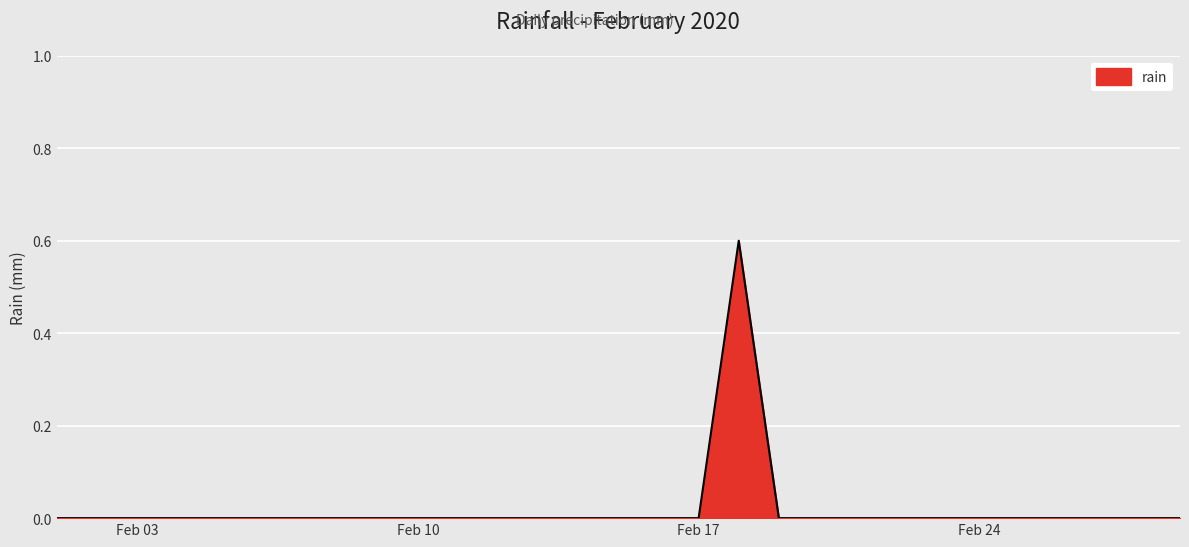

What is the maximum value shown in the chart?

0.6